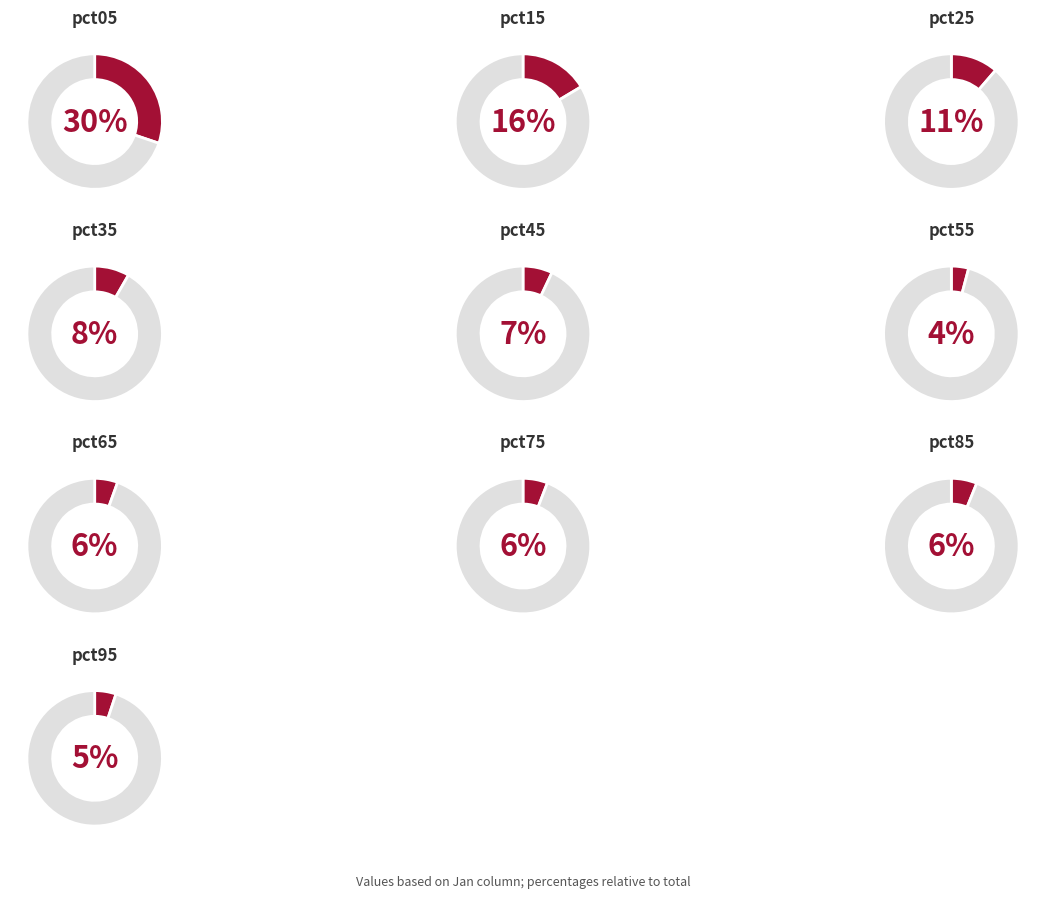

What is the smallest slice in the pie chart?

pct55